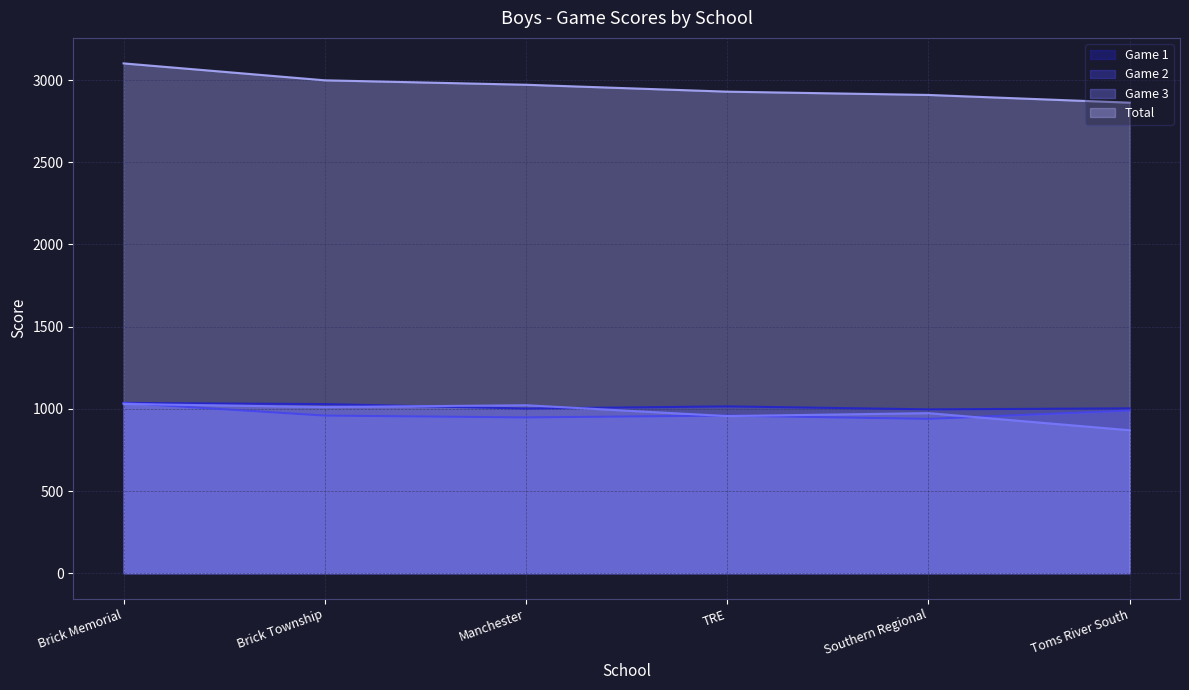

Is it true that Total equals 3954 at TRE?

False